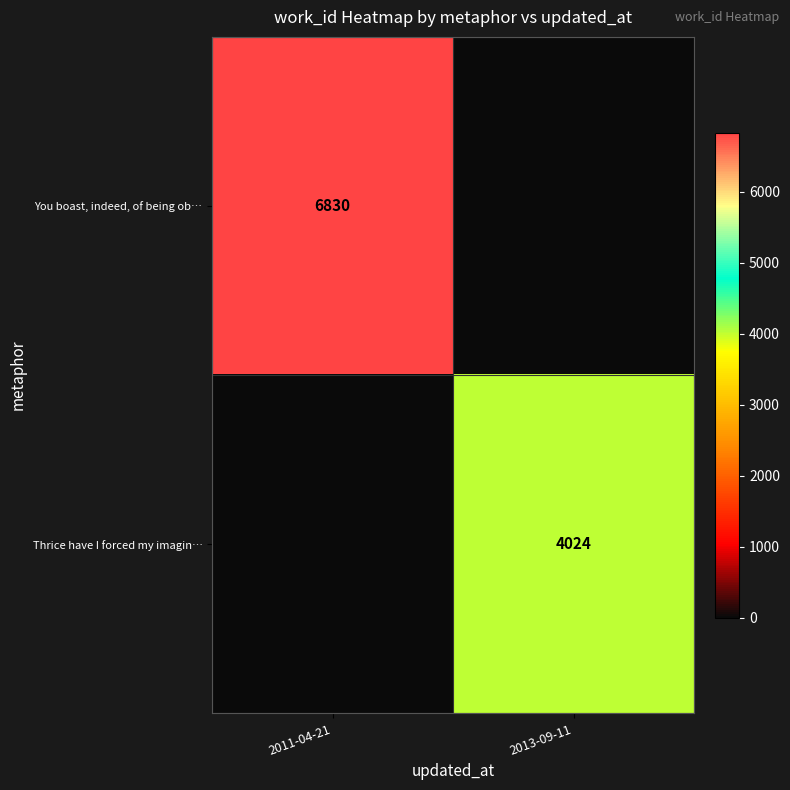

Is it true that You boast, indeed, of being ob… equals 6830 at 2011-04-21?

True